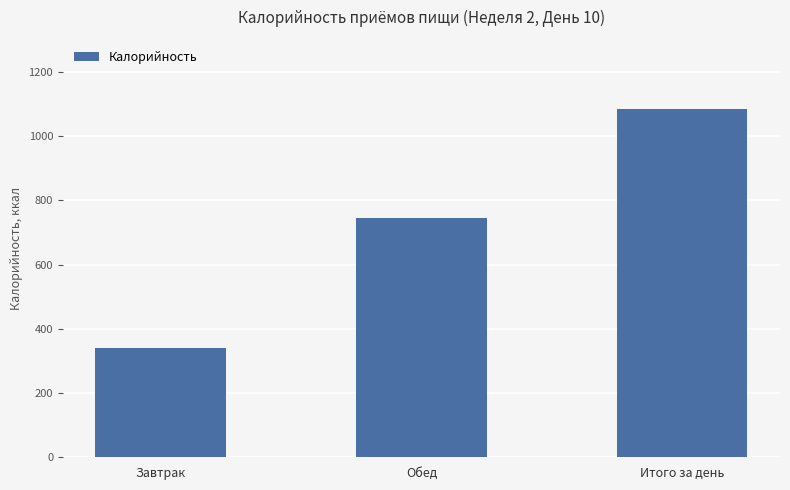

At which category does the chart reach its minimum across all series?

Завтрак